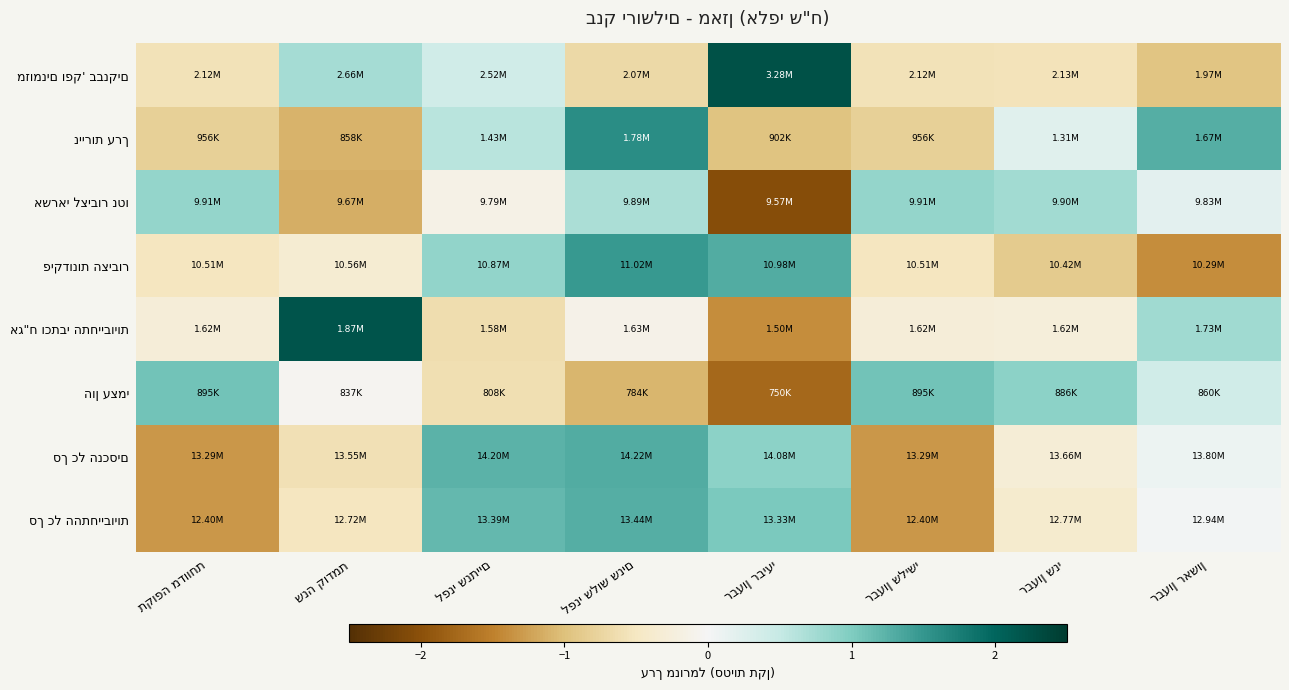

At which category is the sum across all series the highest?

לפני שלוש שנים